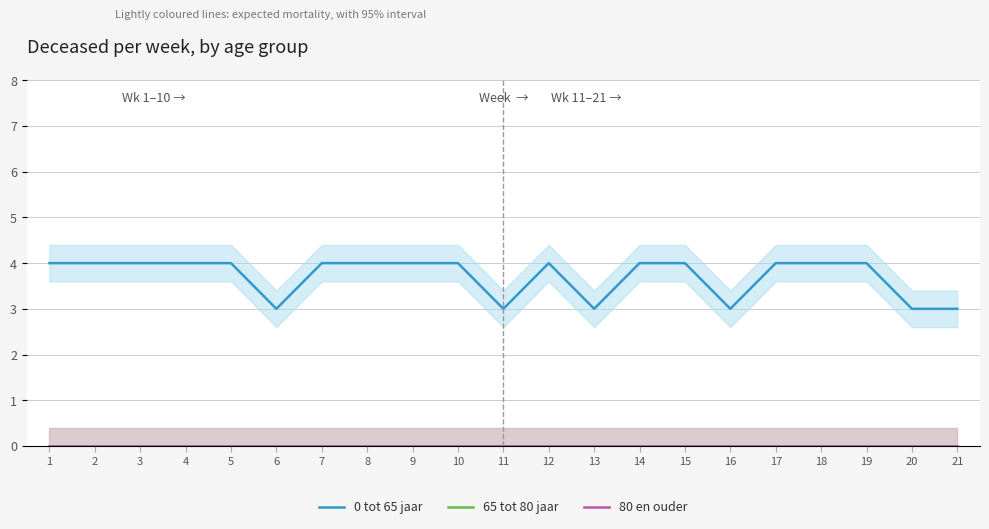

At how many categories does at least one series exceed 1?

21